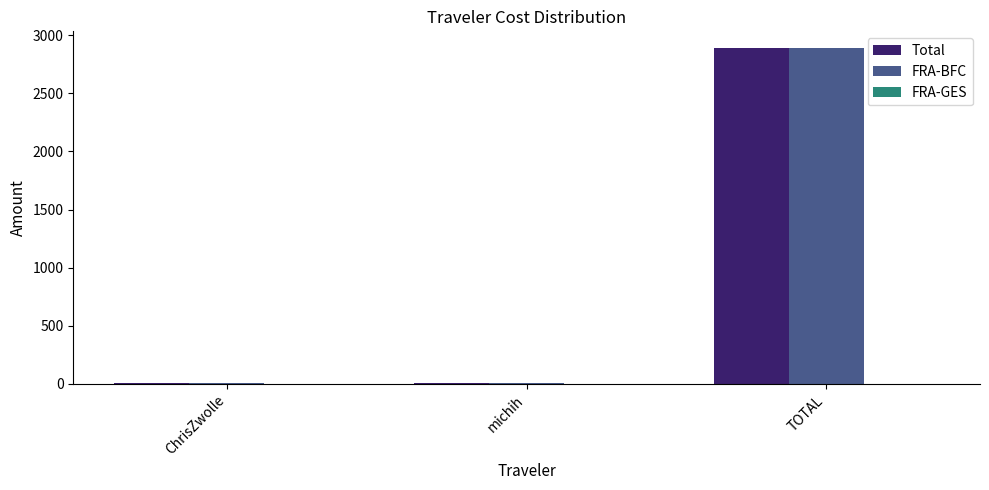

What is the sum of all Total values?

2900.2